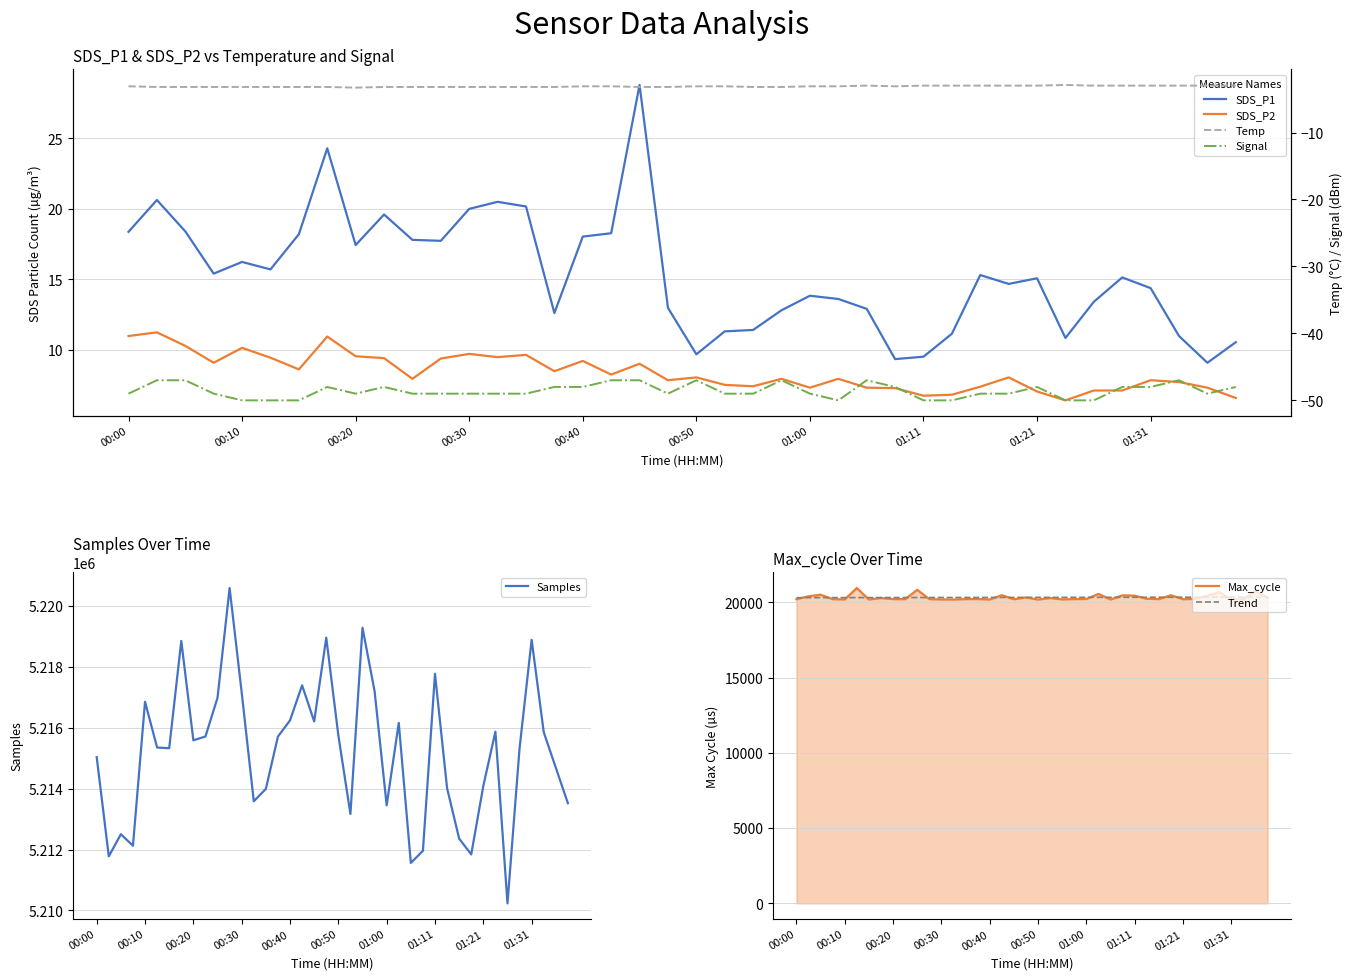

What is the value of the Temp point at the 17th from the left?

-3.1